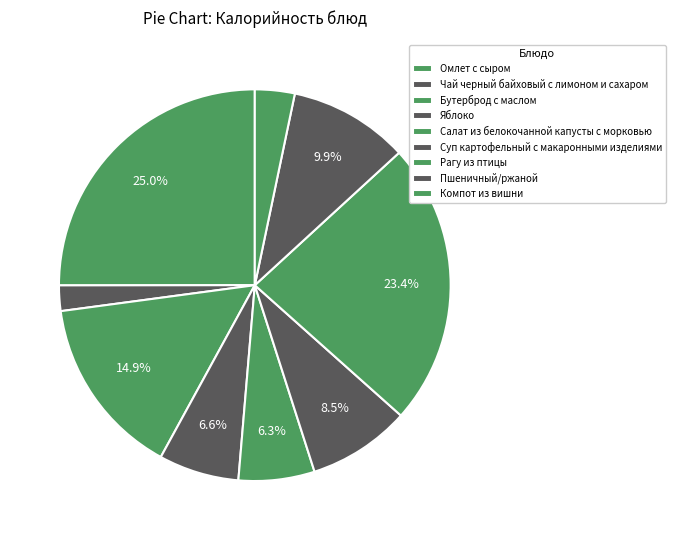

To the nearest percent, what percentage of the pie is Суп картофельный с макаронными изделиями?

8%